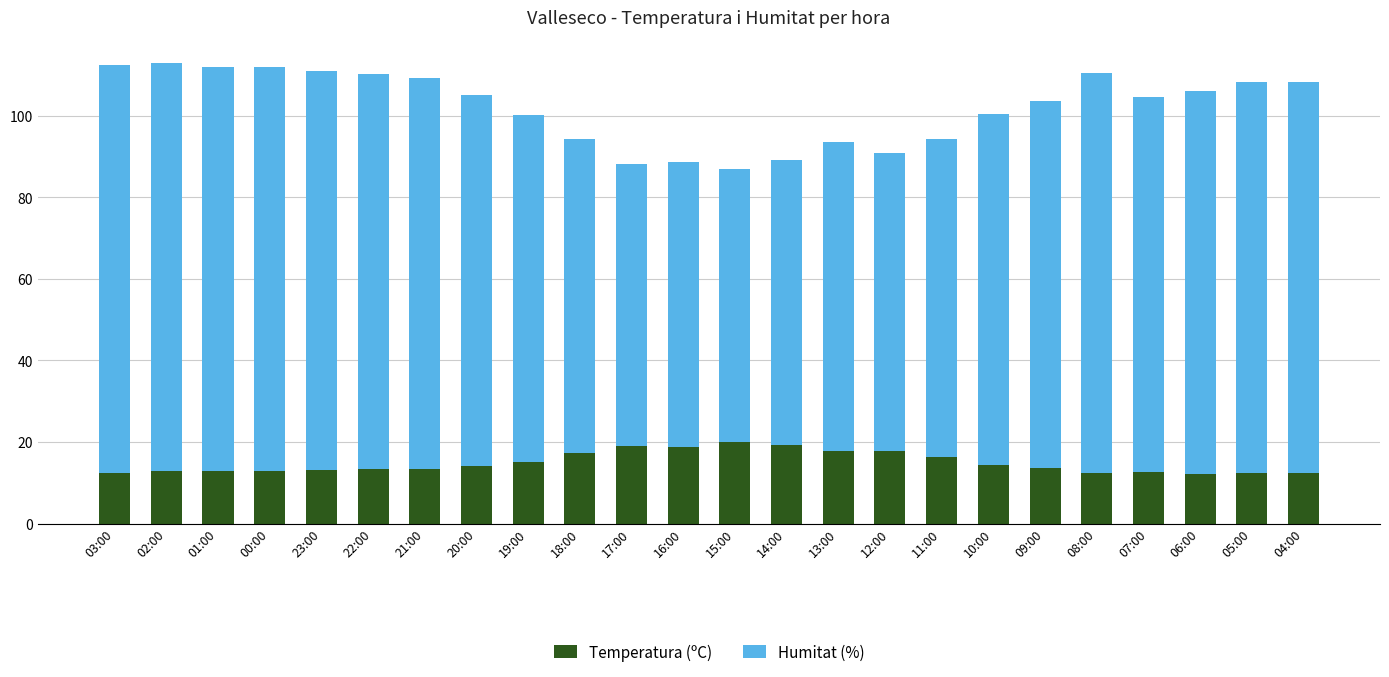

What is the total value across all series at 11:00?

94.3